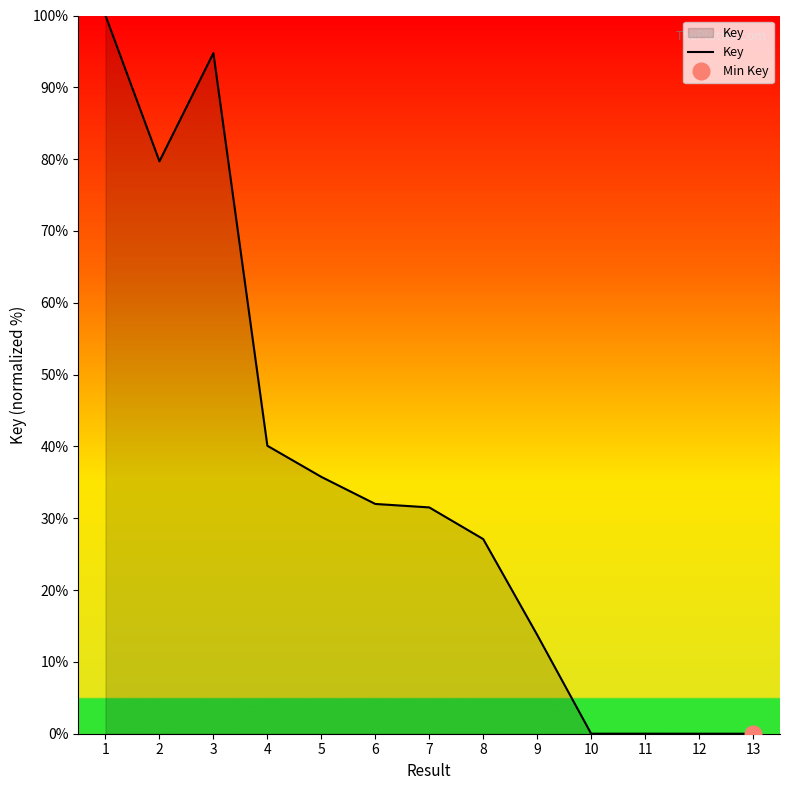

Which label corresponds to the largest value in the chart?

1